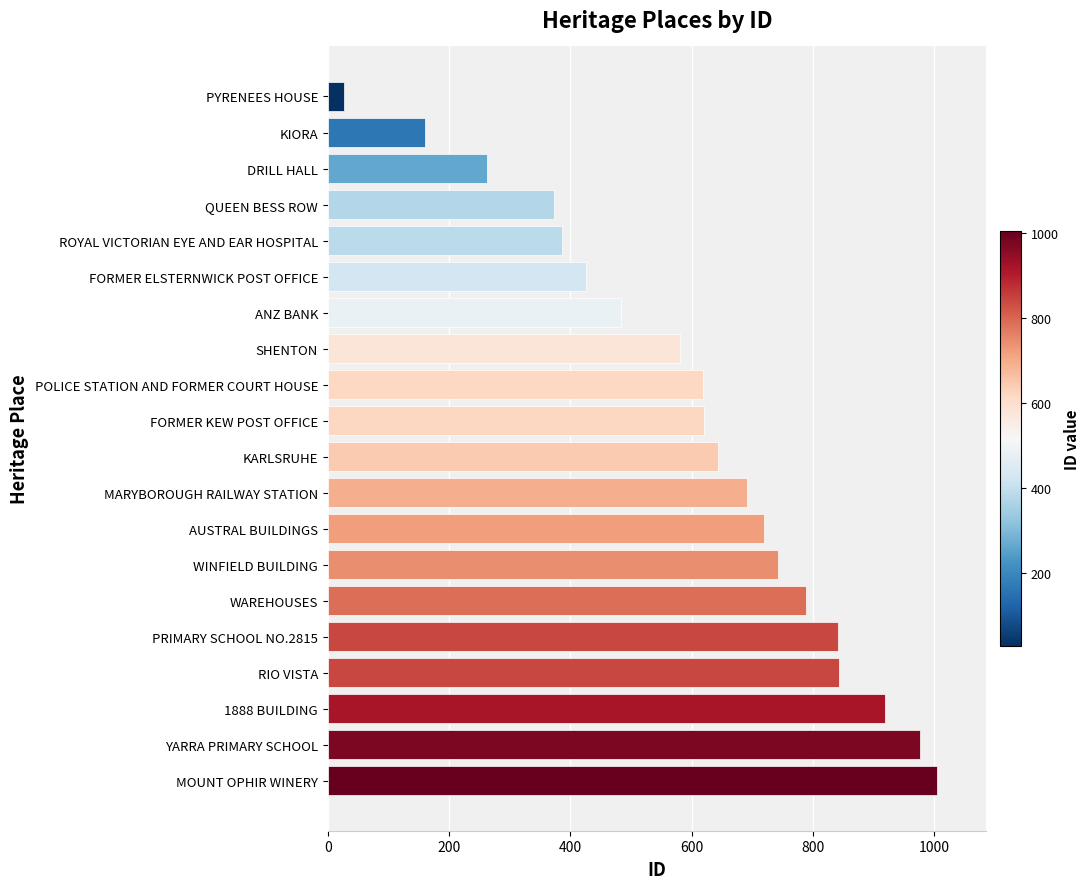

What is the average value?

606